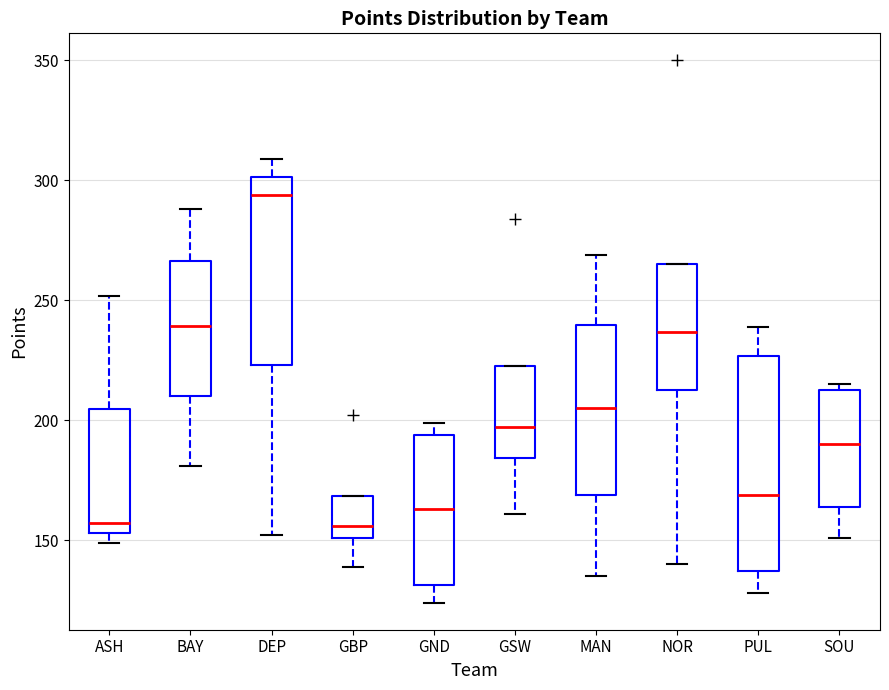

Where does the upper whisker of the box for ASH end on the y-axis? The values are not printed on the chart, so give them approximately, as read against the axis.

250